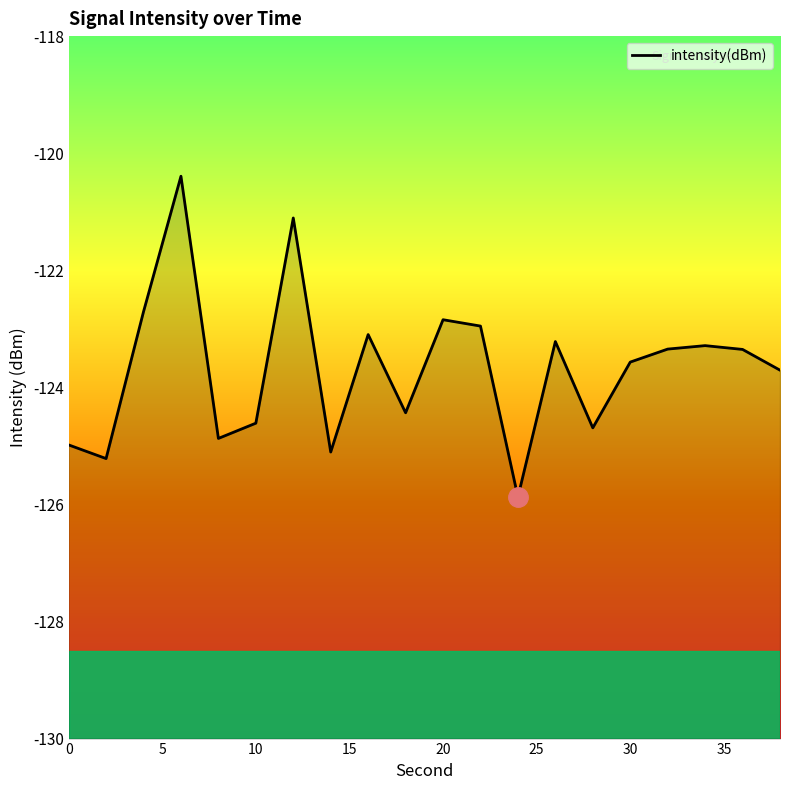

Does the chart have visible grid lines?

No